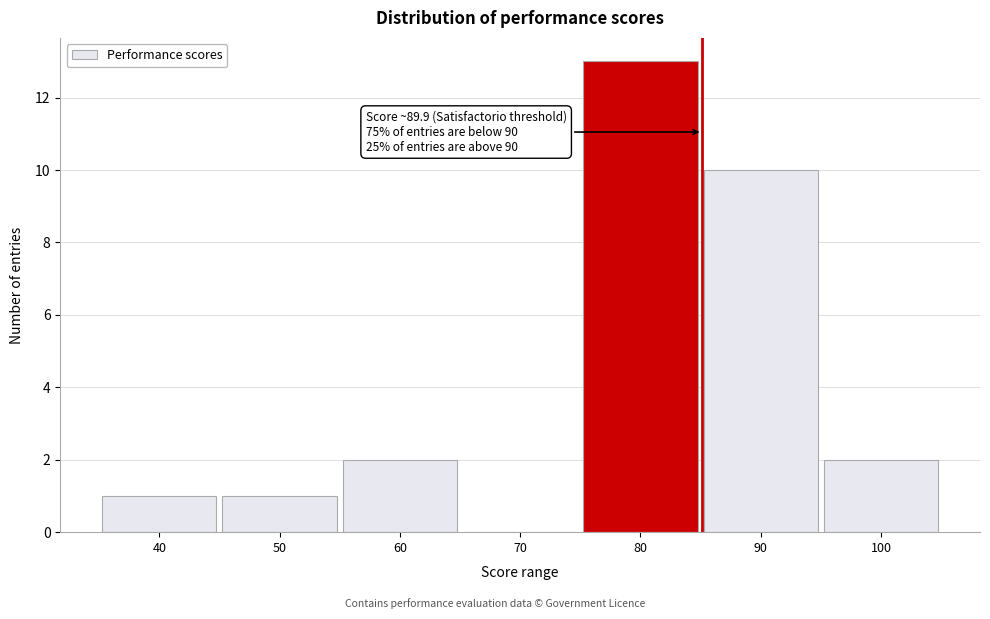

Reading left to right, what are all the values shown in this chart?

40=1	50=1	60=2	70=0	80=13	90=10	100=2